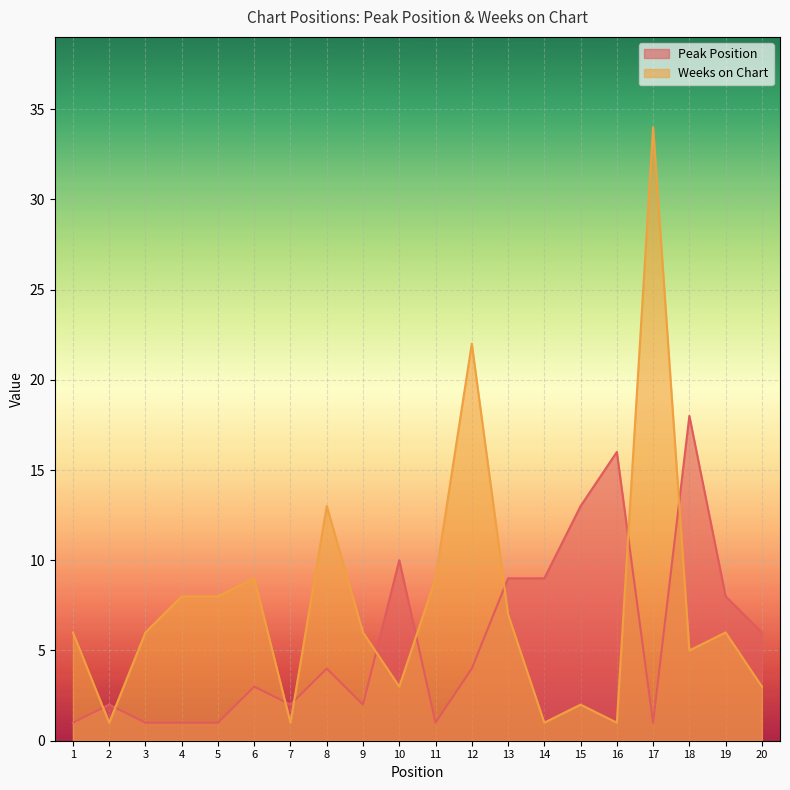

What is the maximum value for Peak Position?

18